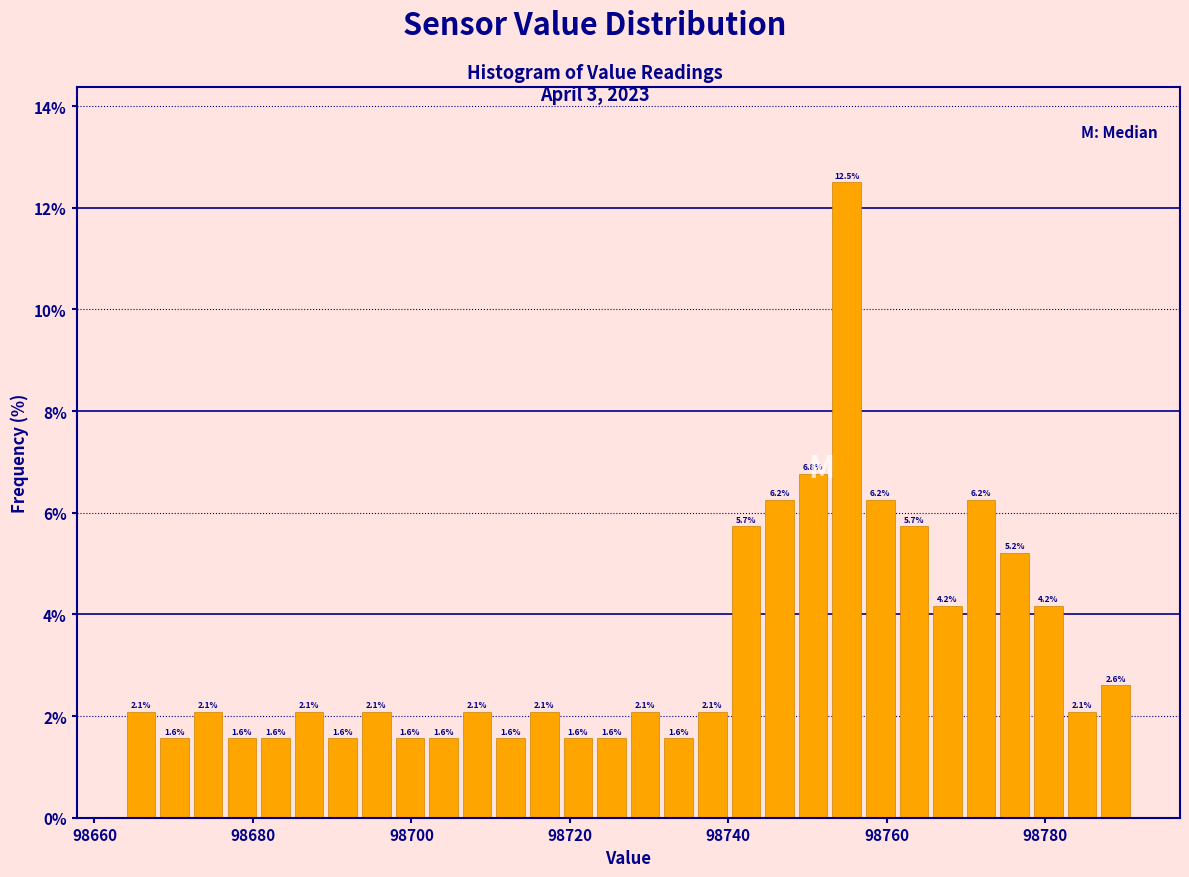

Around what value on the x-axis is the tallest bar? Give the approximate position of its centre, as read against the axis.

98754